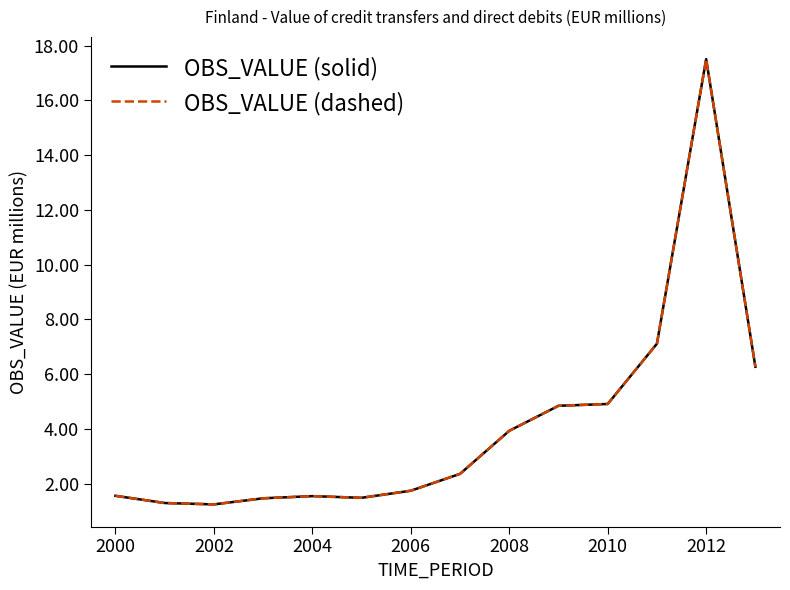

What is the lowest value of the OBS_VALUE (solid) series?

1.2